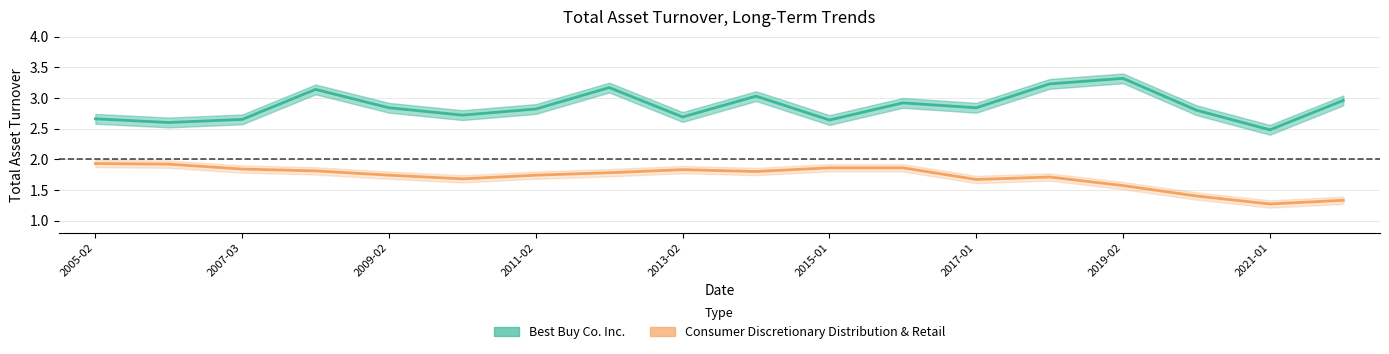

In Consumer Discretionary Distribution & Retail, how many points are lower than both neighbors (excluding endpoints)?

4